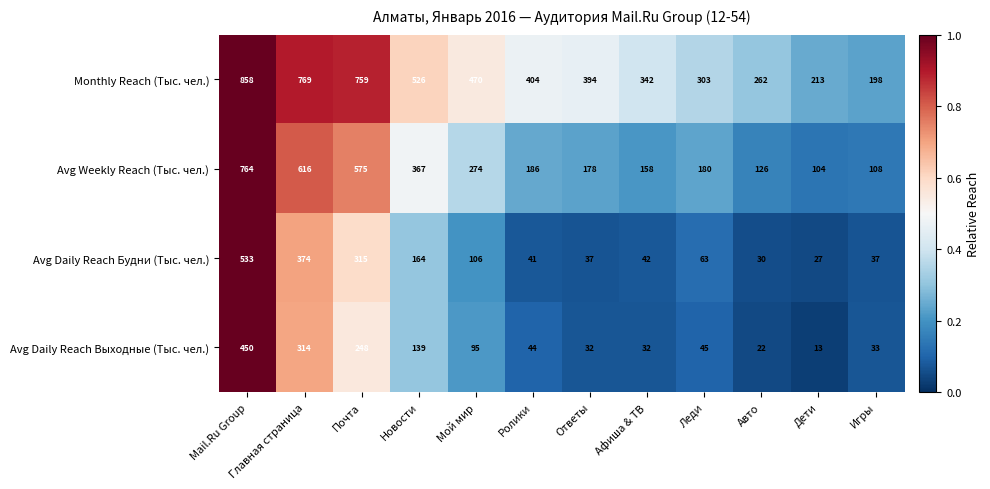

What is the maximum value shown in the chart?

858